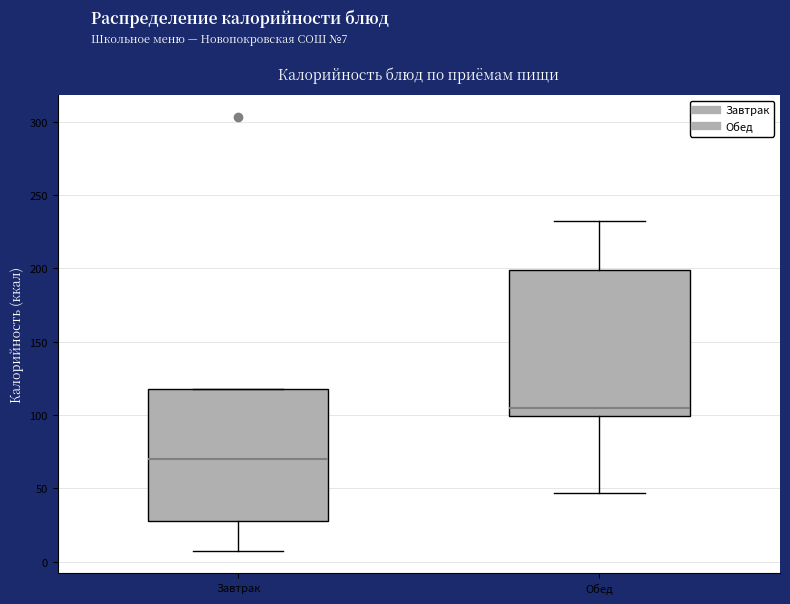

Reading left to right, read every box against the y-axis: the position of its median line, the range the box covers, and the ends of its whiskers. The values are not printed on the chart, so give them approximately, as read against the axis.

Завтрак: median 70, box 30 to 120, whiskers 5 to 120
Обед: median 105, box 100 to 200, whiskers 45 to 230